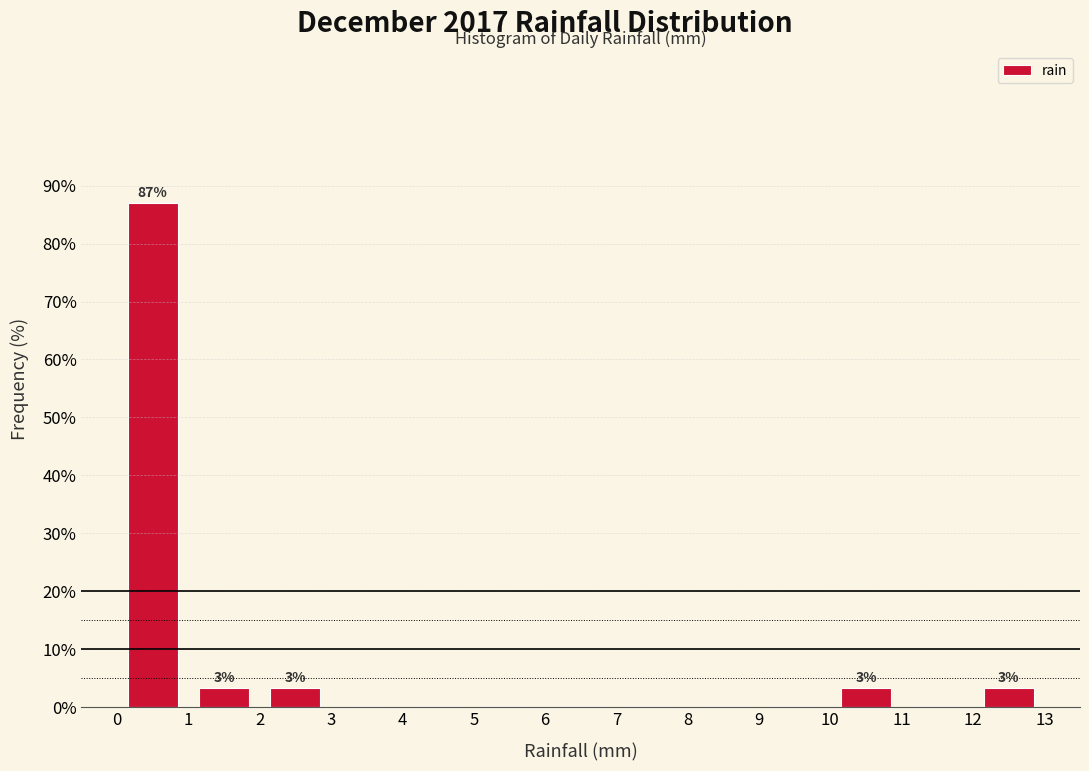

Which range on the x-axis has the tallest bar?

0 to 1